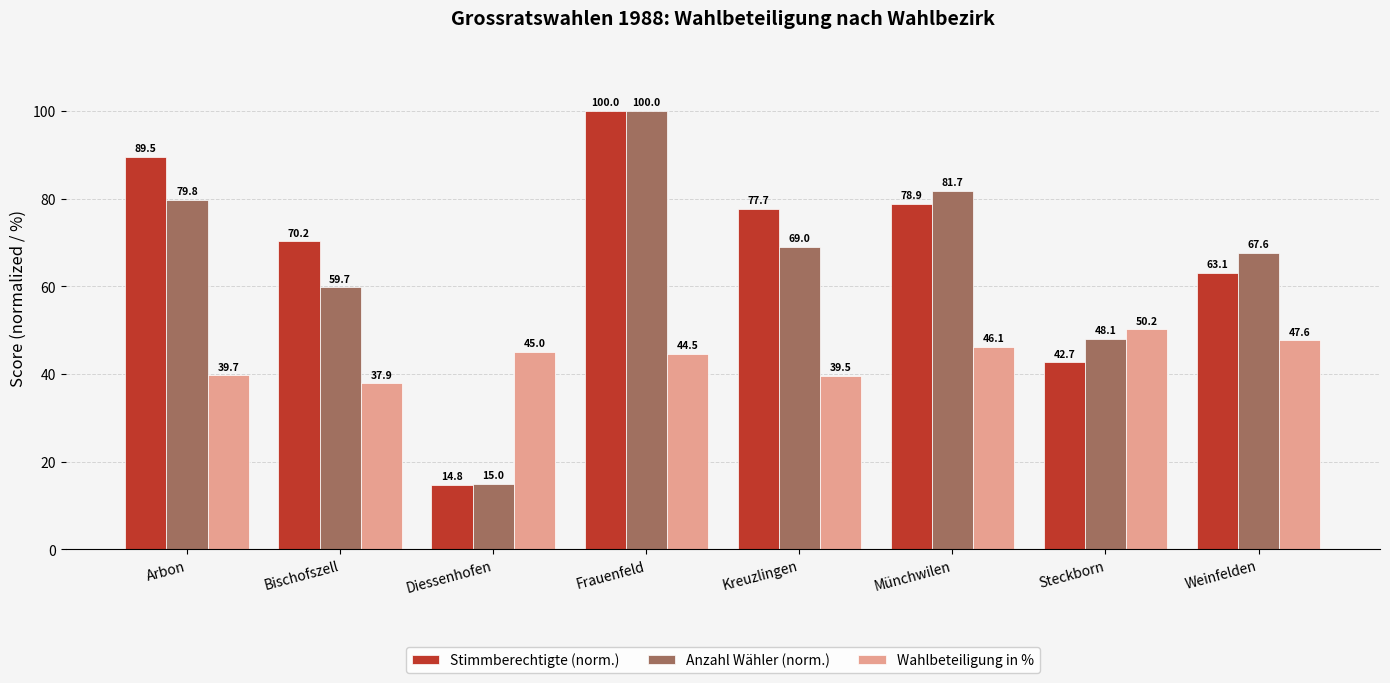

Which category has the lowest value across all series?

Diessenhofen